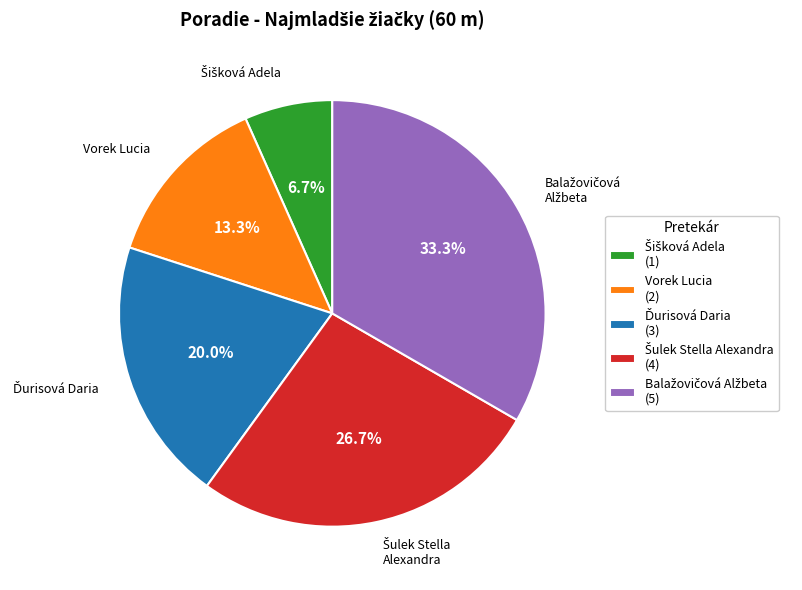

Is Vorek Lucia (2) the majority of the pie?

No